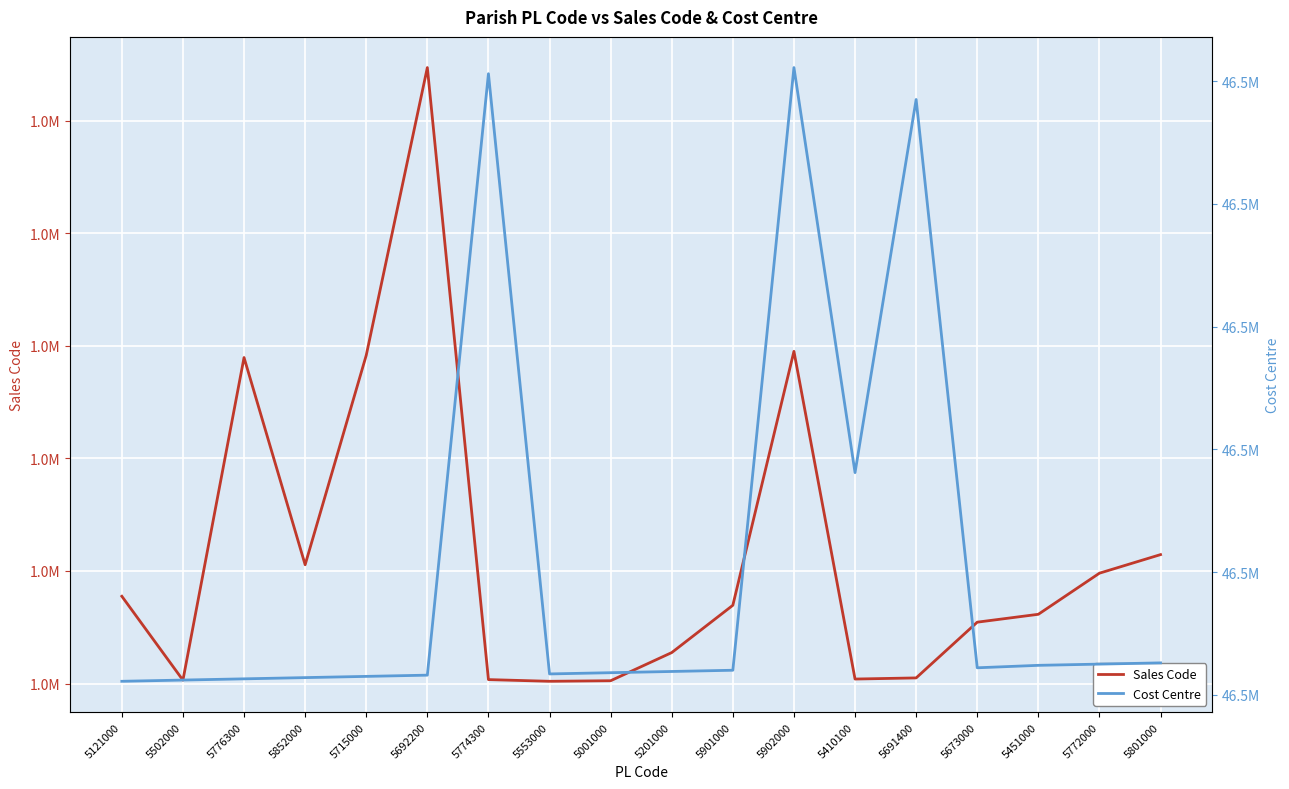

Which series has the widest spread of values?

Sales Code